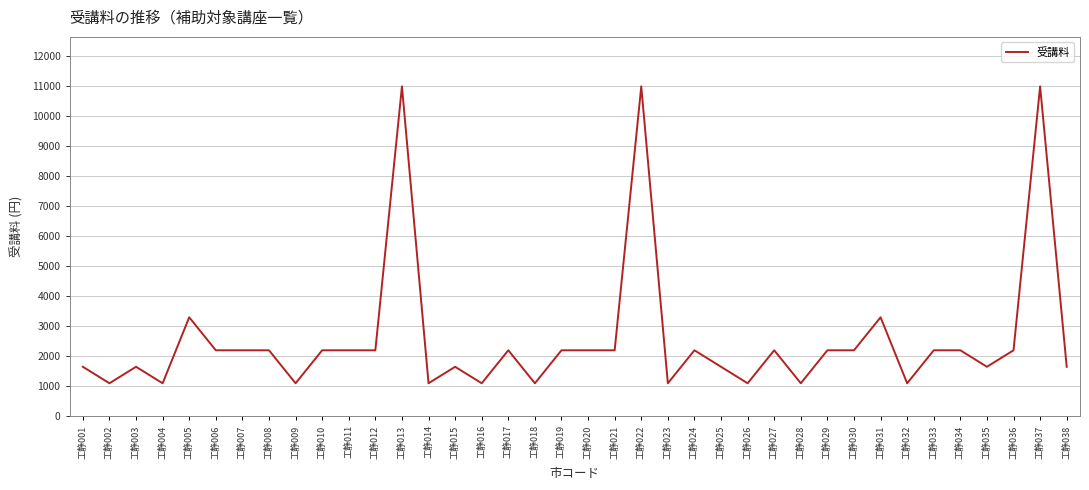

Reading right to left, what are all the values shown in this chart?

工静038=1650	工静037=11000	工静036=2200	工静035=1650	工静034=2200	工静033=2200	工静032=1100	工静031=3300	工静030=2200	工静029=2200	工静028=1100	工静027=2200	工静026=1100	工静025=1650	工静024=2200	工静023=1100	工静022=11000	工静021=2200	工静020=2200	工静019=2200	工静018=1100	工静017=2200	工静016=1100	工静015=1650	工静014=1100	工静013=11000	工静012=2200	工静011=2200	工静010=2200	工静009=1100	工静008=2200	工静007=2200	工静006=2200	工静005=3300	工静004=1100	工静003=1650	工静002=1100	工静001=1650